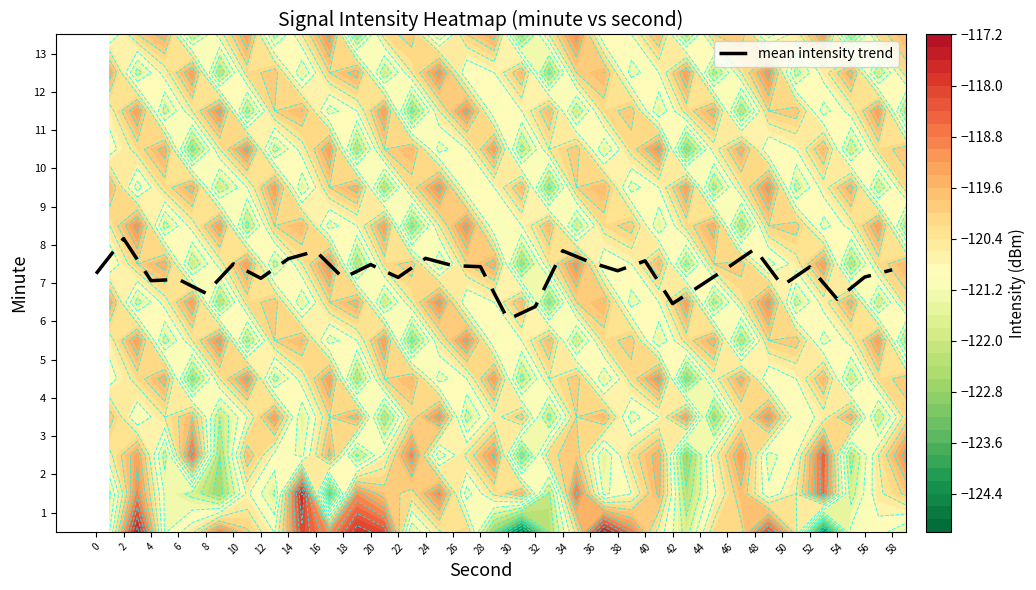

Rank the categories by value from highest to lowest.

2, 48, 34, 16, 24, 14, 40, 36, 10, 20, 26, 28, 52, 46, 58, 38, 0, 56, 22, 18, 12, 6, 4, 50, 44, 8, 54, 42, 32, 30